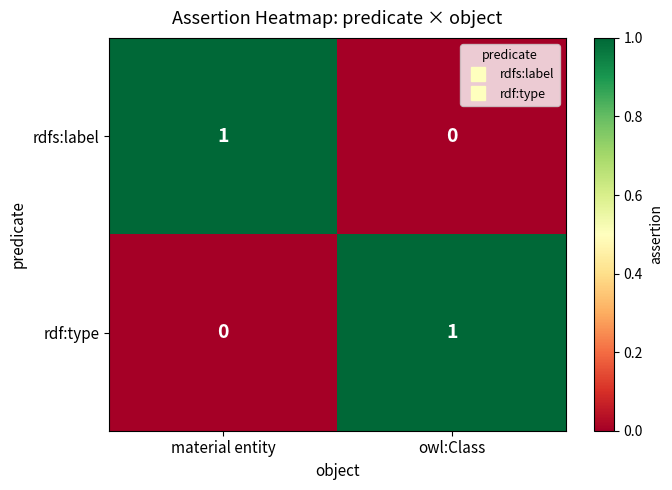

At which label does rdfs:label reach its peak?

material entity